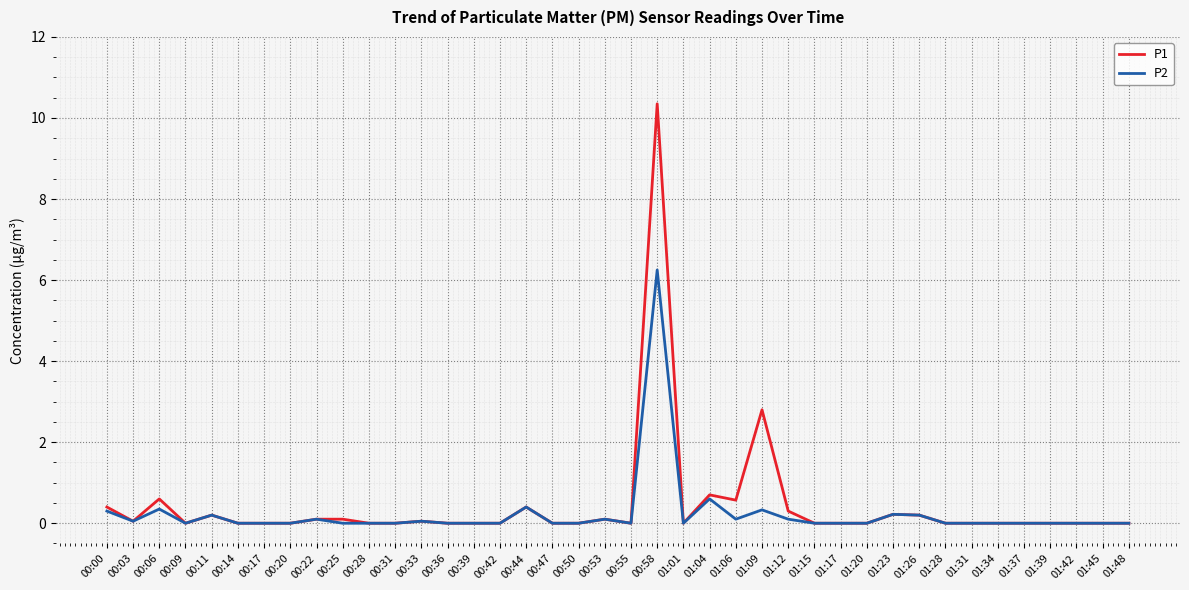

Which category has the highest value in the P1 series?

00:58